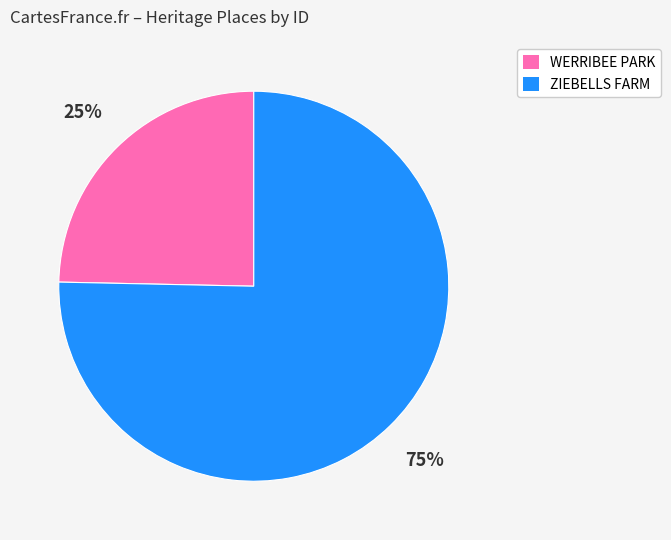

What is the smallest slice in the pie chart?

WERRIBEE PARK